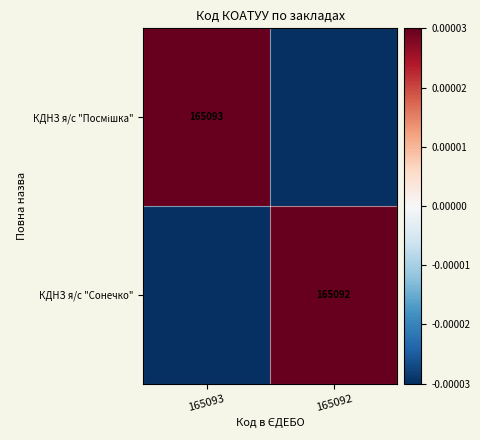

How many data points does each series have?

2